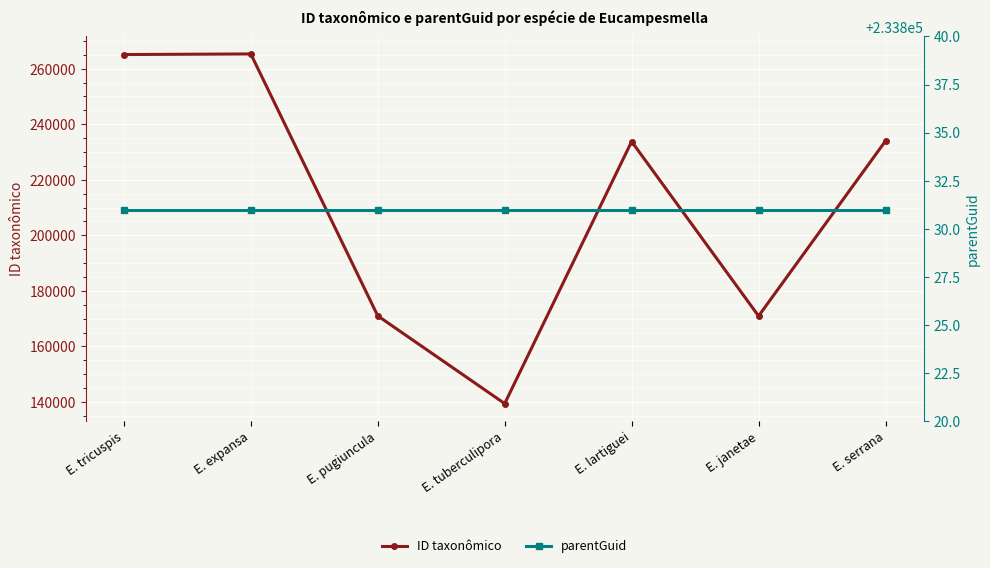

Which series has the widest spread of values?

ID taxonômico